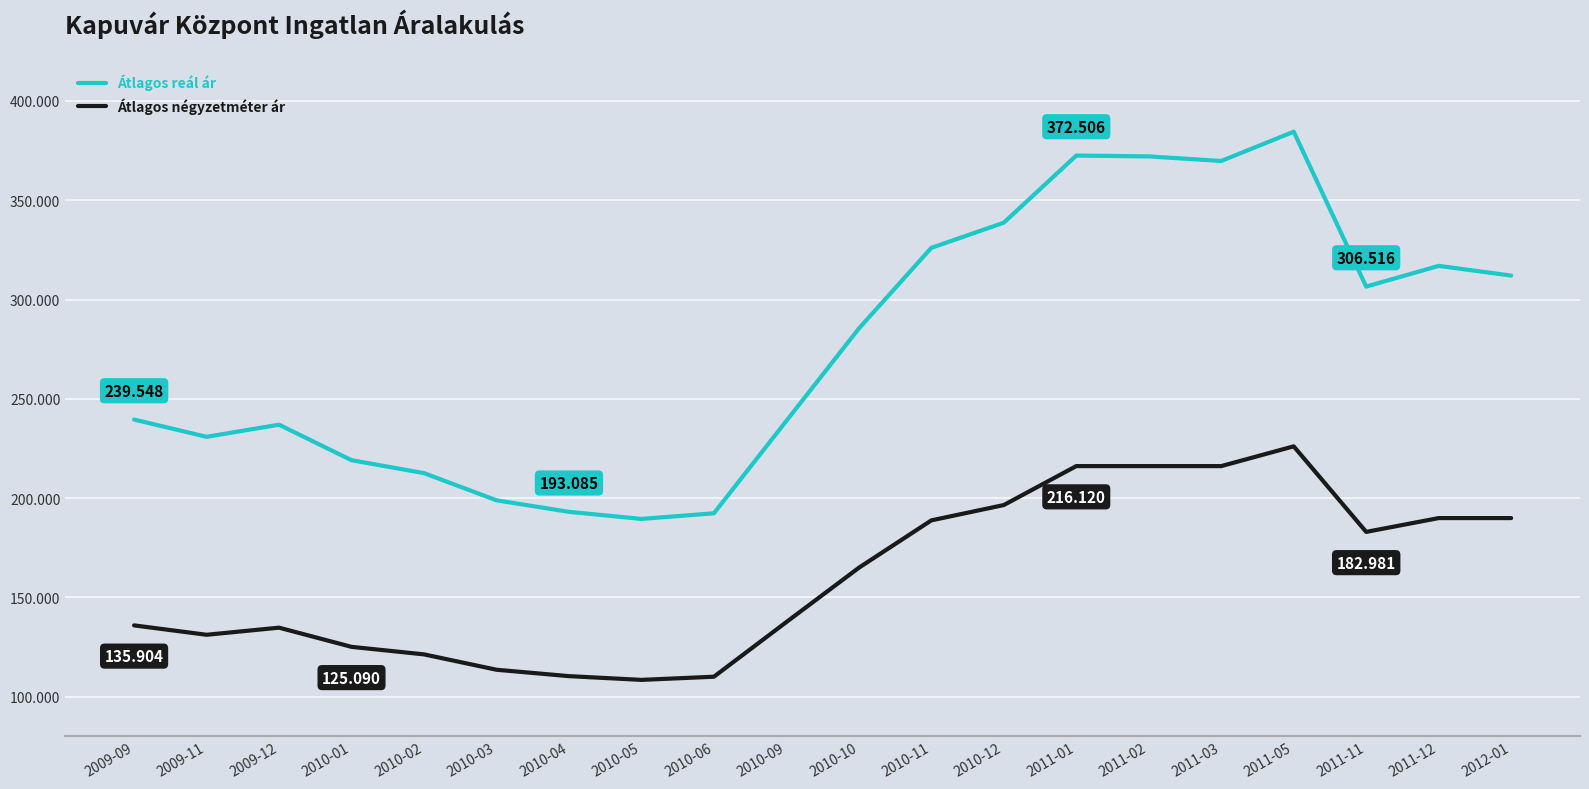

At which category is the sum across all series the highest?

2011-05